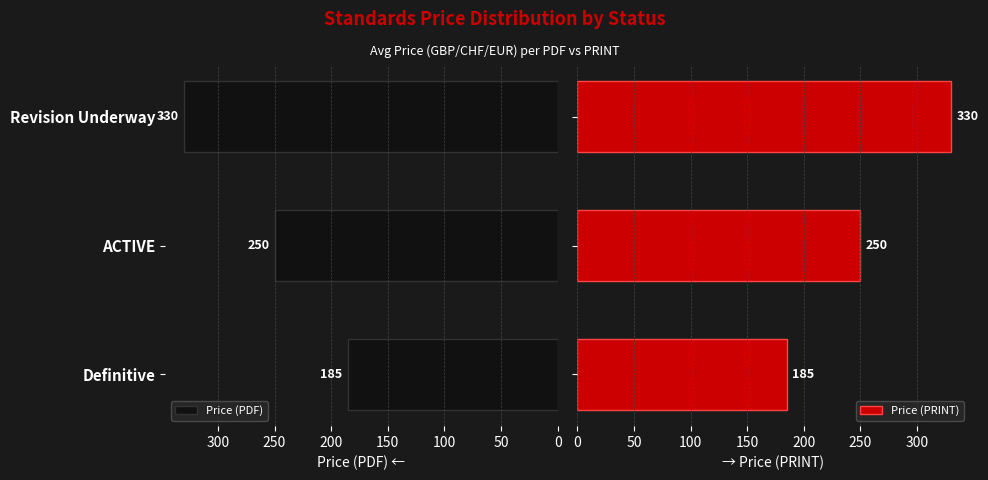

Reading left to right, list all the values displayed in this chart.

Price (PDF): 184.8	249.7	330.0
Price (PRINT): 184.8	249.7	330.0